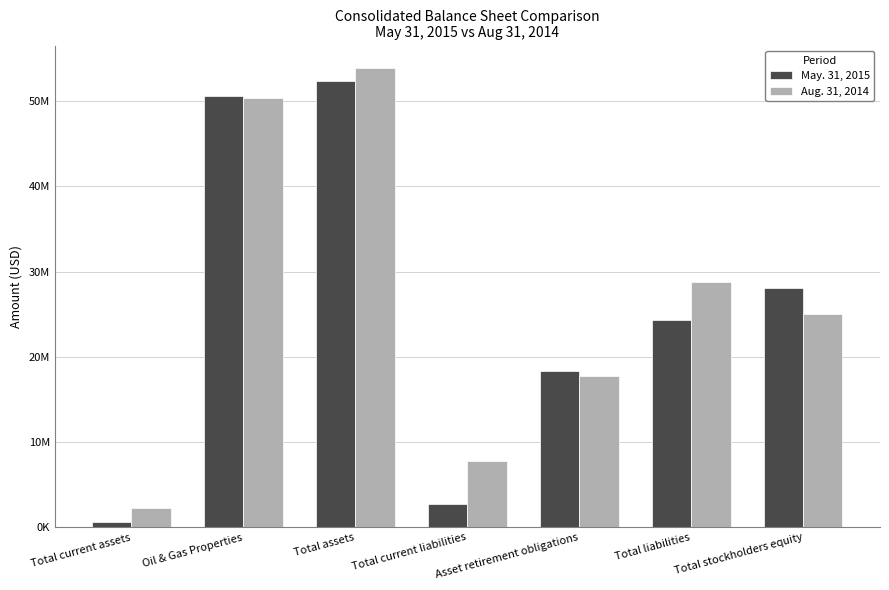

Between Oil & Gas Properties and Total assets, which series saw the biggest shift?

Aug. 31, 2014